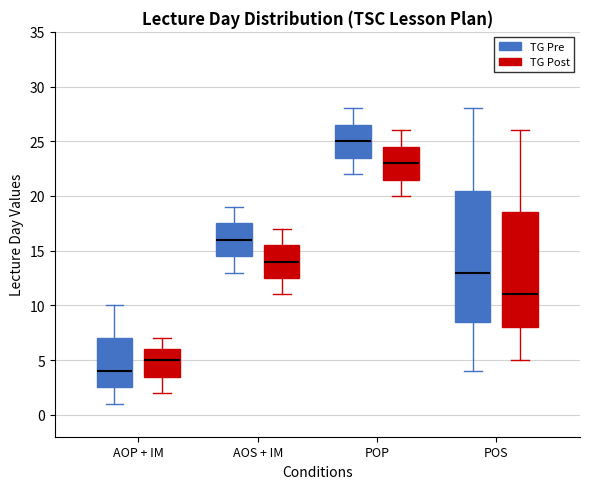

Reading left to right, transcribe this box plot: for each box, give where its median line is, the range the box spans, and where its two whiskers end, as read against the y-axis. The values are not printed on the chart, so give them approximately, as read against the axis.

AOP + IM (TG Pre): median 4.0, box 2.5 to 7.0, whiskers 1.0 to 10.0
AOP + IM (TG Post): median 5.0, box 3.5 to 6.0, whiskers 2.0 to 7.0
AOS + IM (TG Pre): median 16.0, box 14.5 to 17.5, whiskers 13.0 to 19.0
AOS + IM (TG Post): median 14.0, box 12.5 to 15.5, whiskers 11.0 to 17.0
POP (TG Pre): median 25.0, box 23.5 to 26.5, whiskers 22.0 to 28.0
POP (TG Post): median 23.0, box 21.5 to 24.5, whiskers 20.0 to 26.0
POS (TG Pre): median 13.0, box 8.5 to 20.5, whiskers 4.0 to 28.0
POS (TG Post): median 11.0, box 8.0 to 18.5, whiskers 5.0 to 26.0